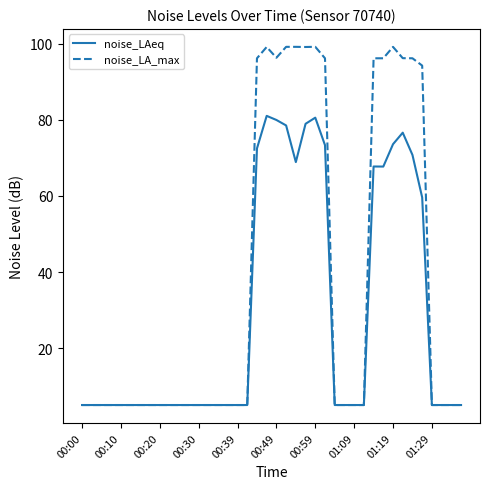

What is the lowest value of the noise_LAeq series?

5.0